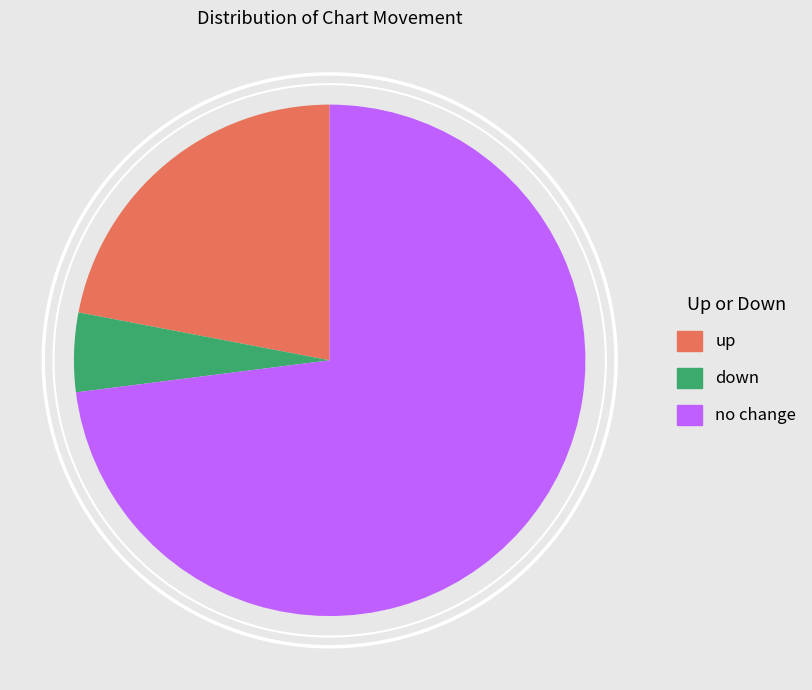

To the nearest percent, what is the average slice percentage?

33%